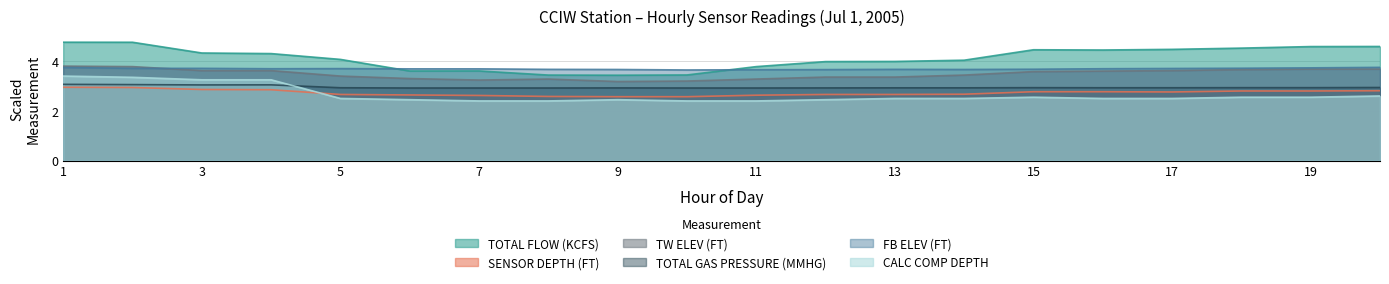

In TOTAL GAS PRESSURE (MMHG), how many points are lower than both neighbors (excluding endpoints)?

1